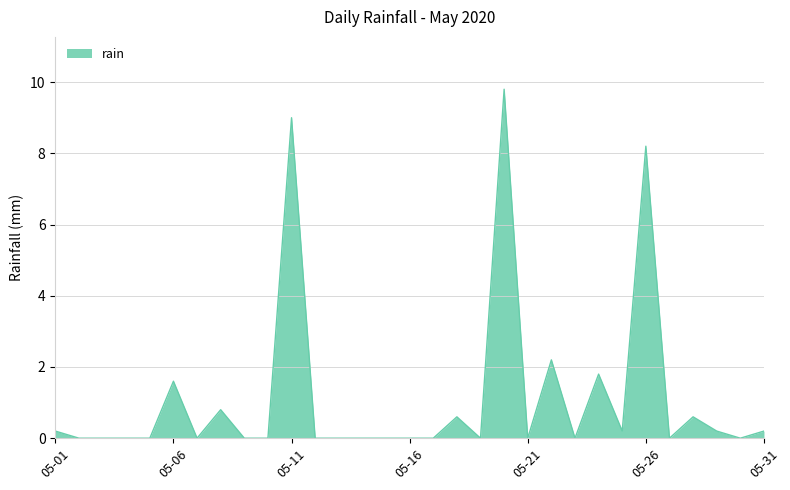

What is the difference between the maximum and minimum values?

9.8